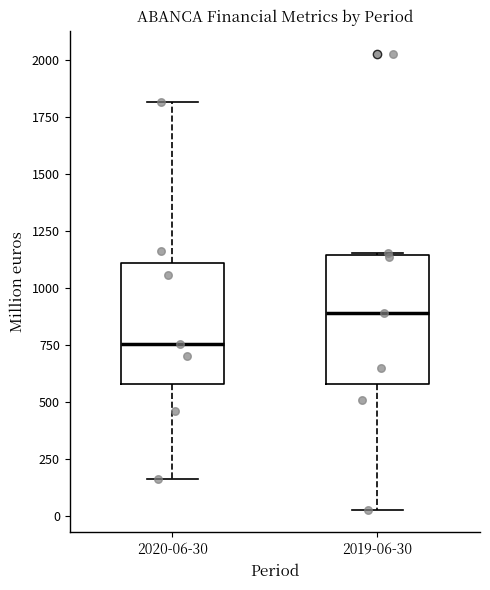

Where is the upper edge of the box for 2020-06-30 on the y-axis? The values are not printed on the chart, so give them approximately, as read against the axis.

1100